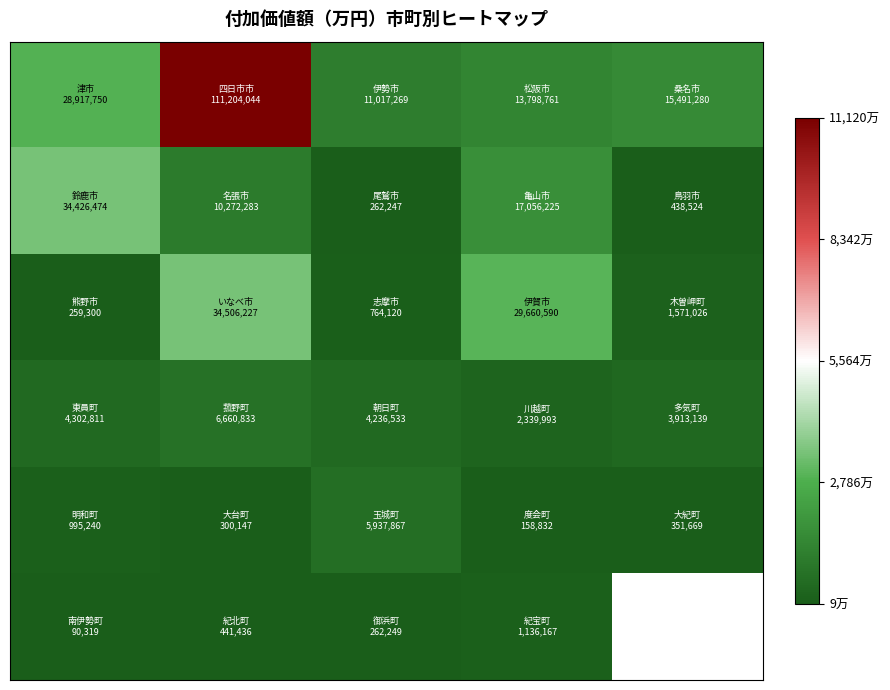

What is the spread (max minus min) of values at 1?

110903897.0